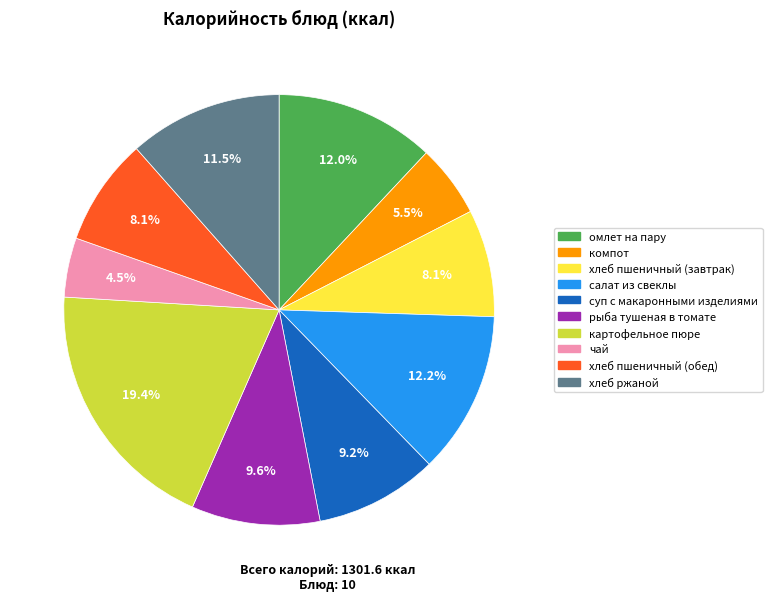

Which slice is the smallest?

чай